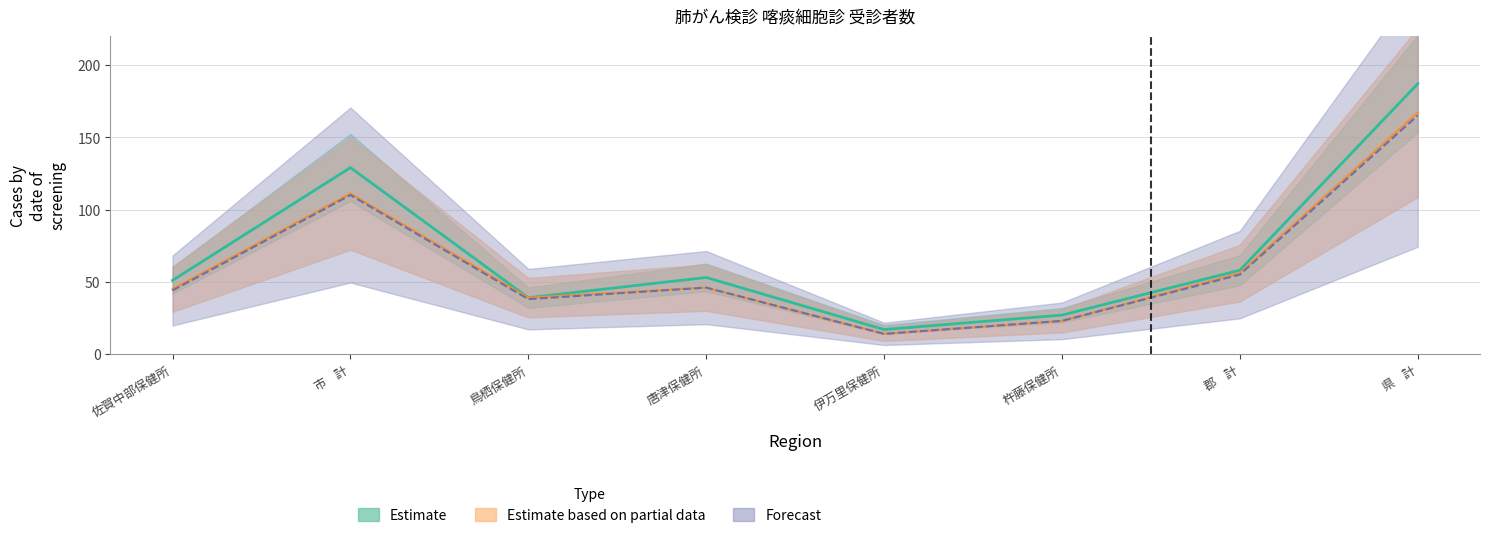

What is the sum of the Forecast values at 杵藤保健所 and 鳥栖保健所?

61